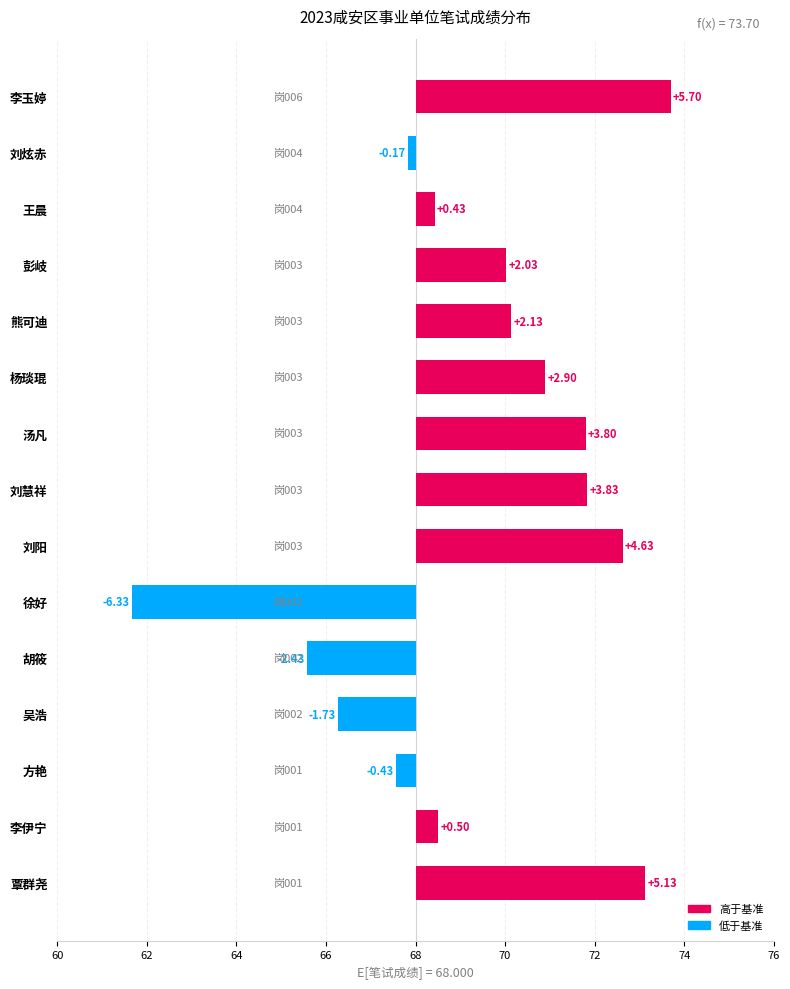

How many positive values are there?

10